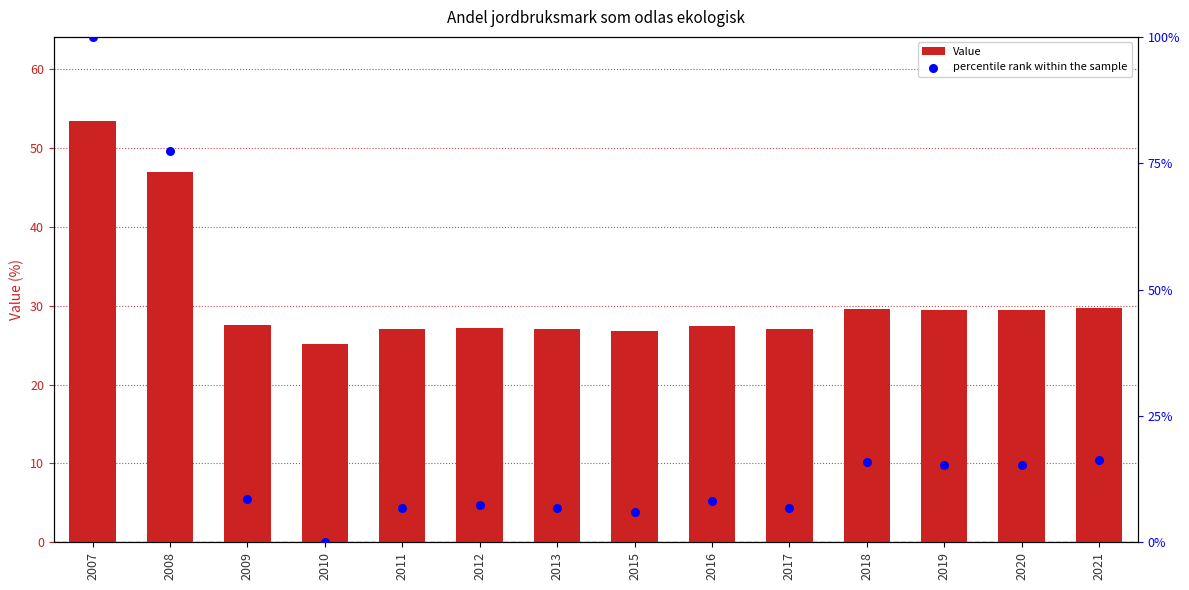

At which category is the sum across all series the highest?

2007